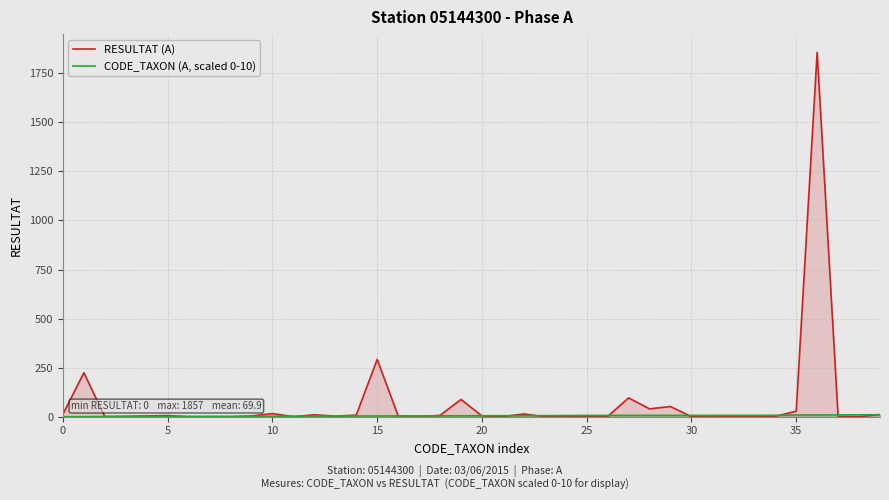

True or false: RESULTAT (A) has more than 1 points higher than both neighbors.

True